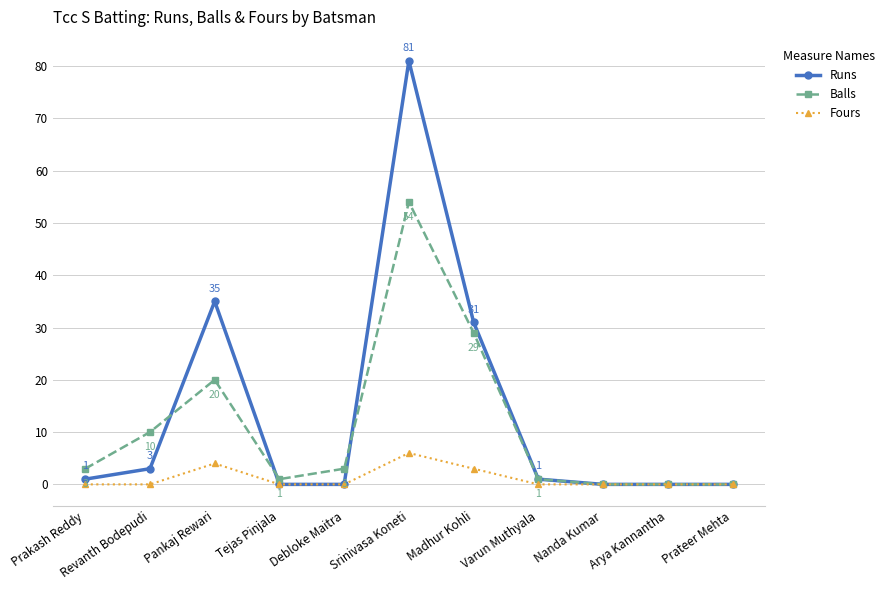

How many values in the Runs series are below 1?

5